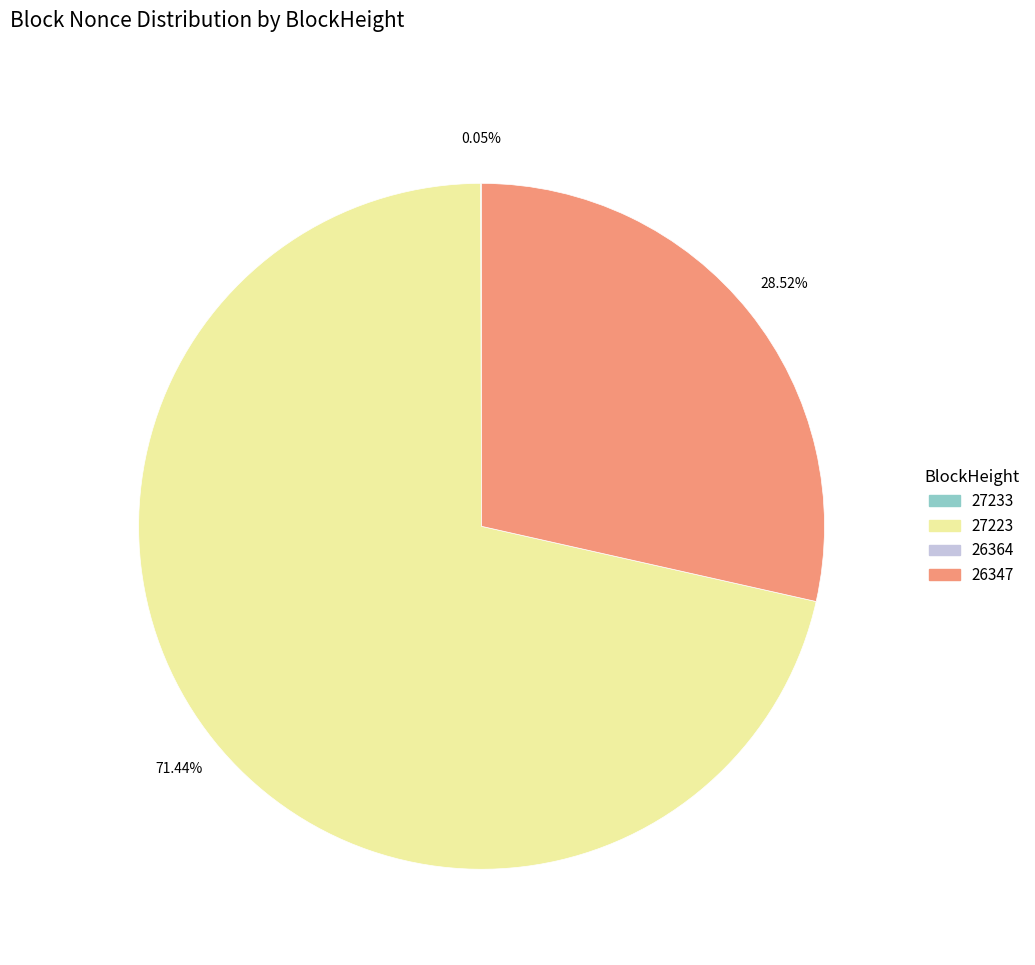

Is there any slice that represents more than half of the pie?

Yes